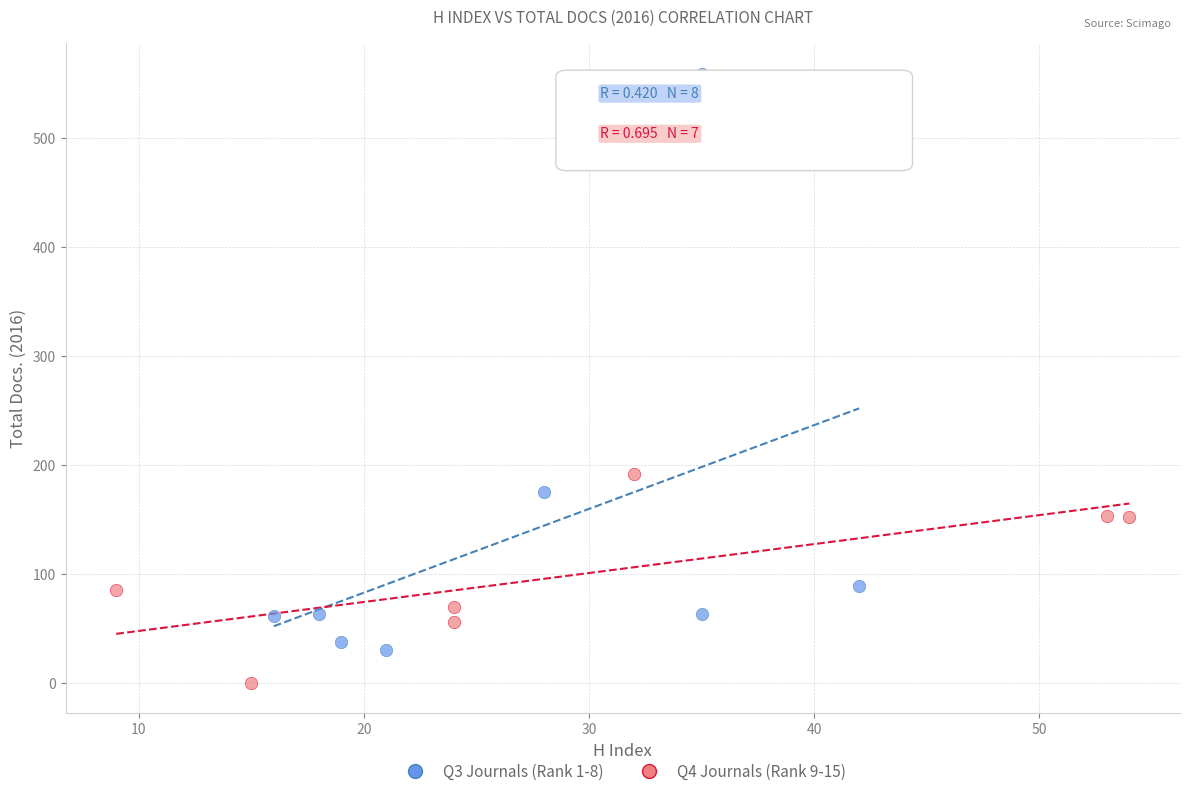

Which series has the largest Y range (max minus min)?

Q3 Journals (Rank 1-8)